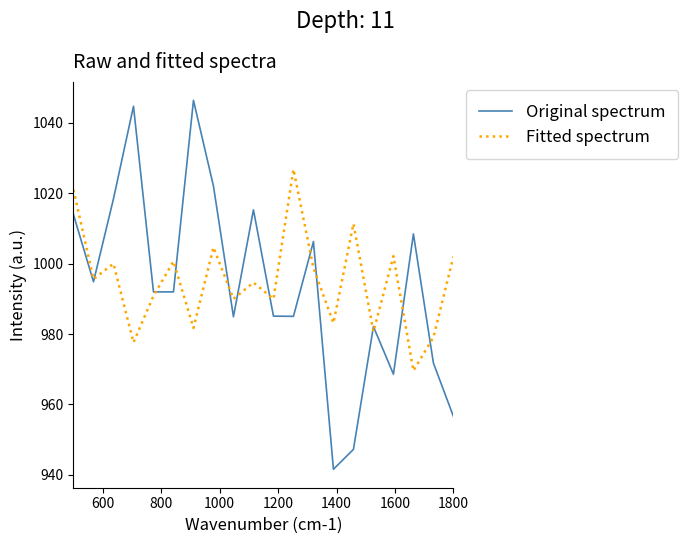

Which series has the largest range (max minus min)?

Original spectrum